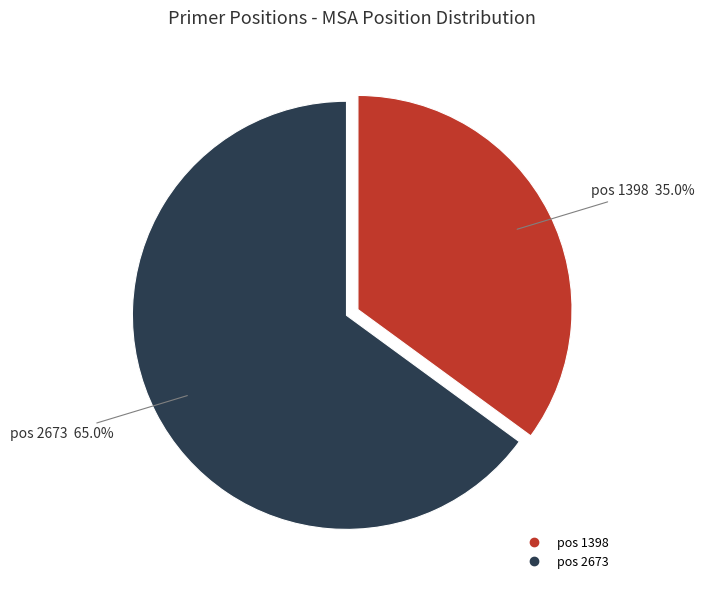

Is there a majority slice in this chart?

Yes